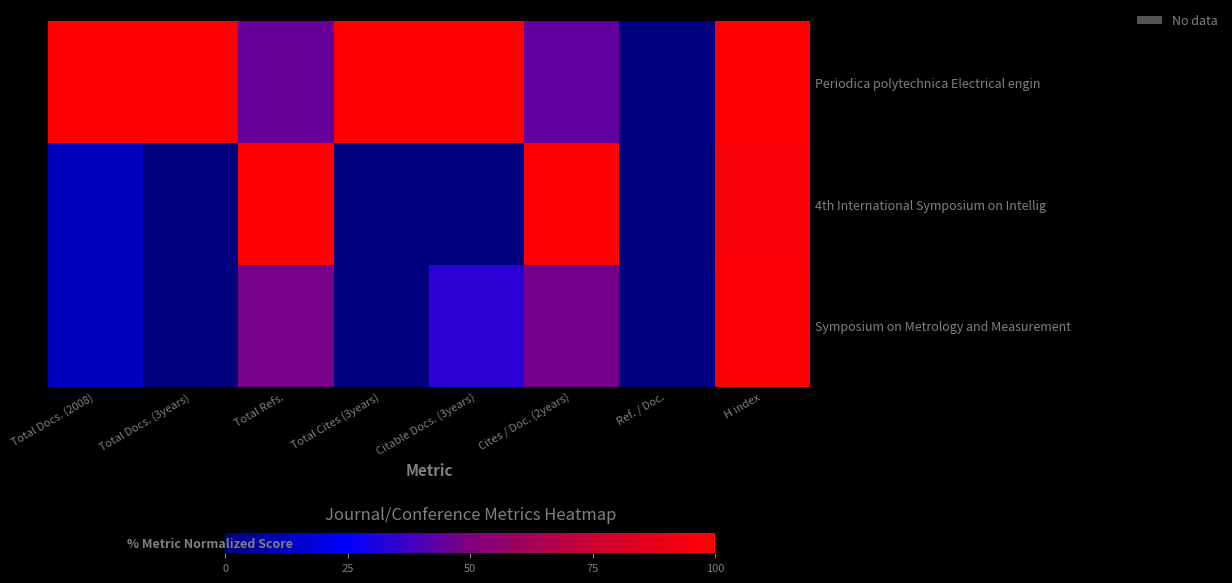

Rank the series at Total Docs. (3years) from lowest to highest value.

4th International Symposium on Intellig, Symposium on Metrology and Measurement, Periodica polytechnica Electrical engin